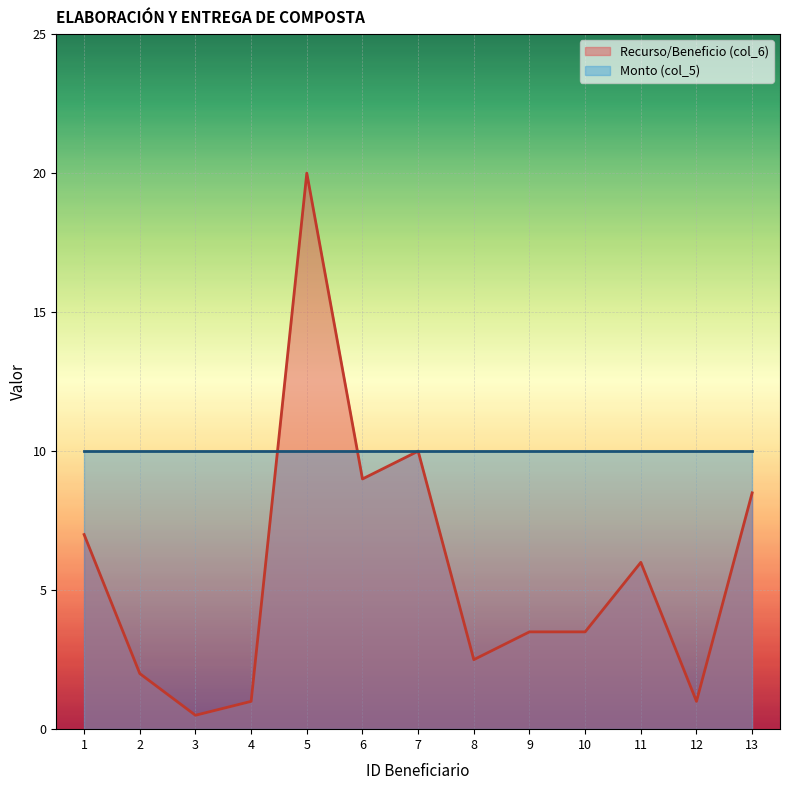

Reading left to right, list all the values displayed in this chart.

1=7.0	2=2.0	3=0.5	4=1.0	5=20.0	6=9.0	7=10.0	8=2.5	9=3.5	10=3.5	11=6.0	12=1.0	13=8.5